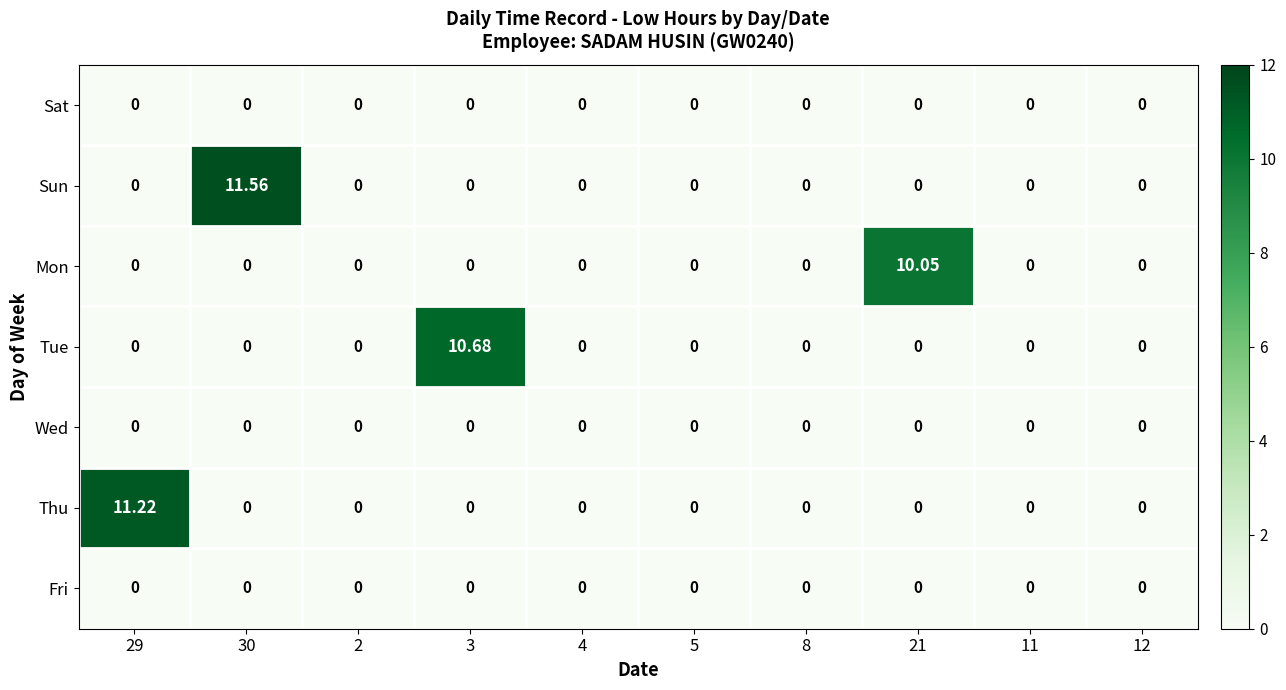

Which series has the widest spread of values?

Sun